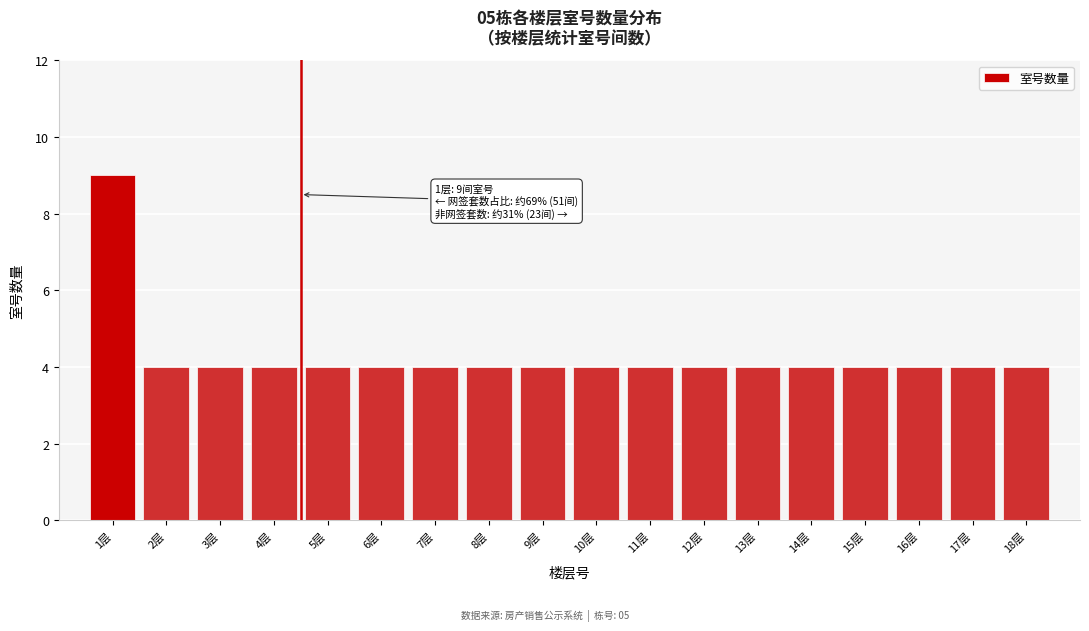

Reading left to right, what are all the values shown in this chart?

1层=9	2层=4	3层=4	4层=4	5层=4	6层=4	7层=4	8层=4	9层=4	10层=4	11层=4	12层=4	13层=4	14层=4	15层=4	16层=4	17层=4	18层=4